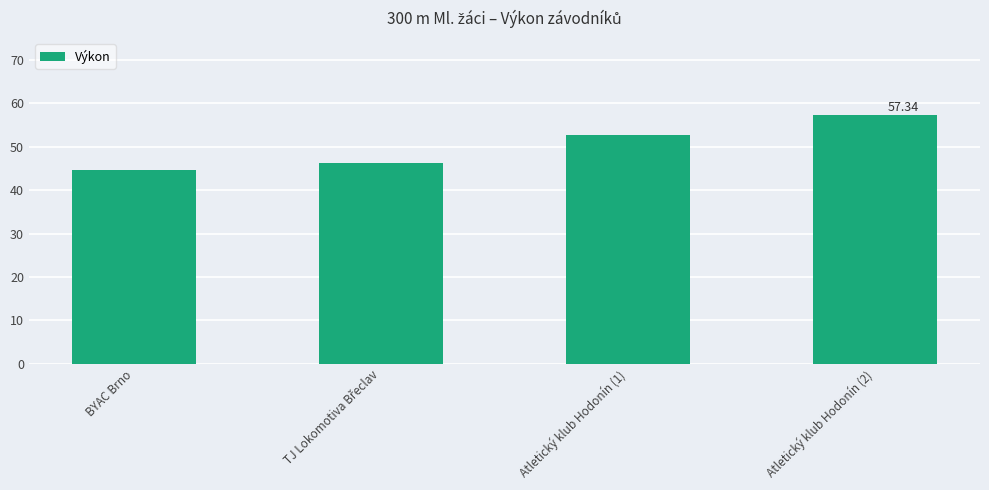

What is the change in value from BYAC Brno to Atletický klub Hodonín (2)?

+12.7